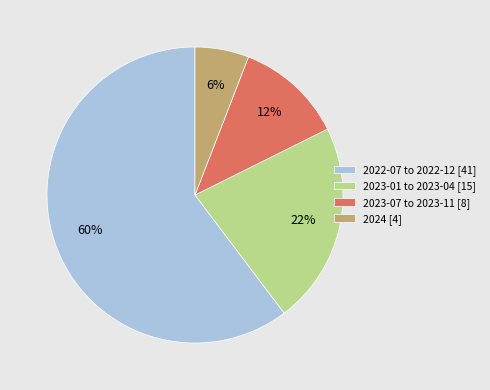

Which slice is the largest?

2022-07 to 2022-12 [41]